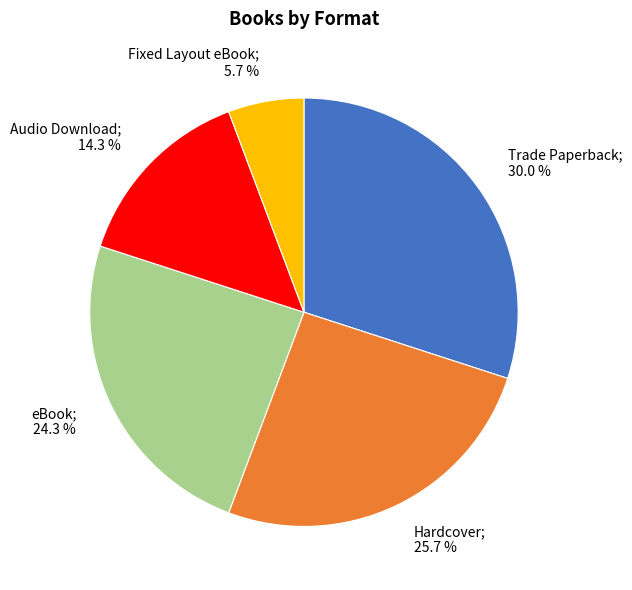

Is there a majority slice in this chart?

No